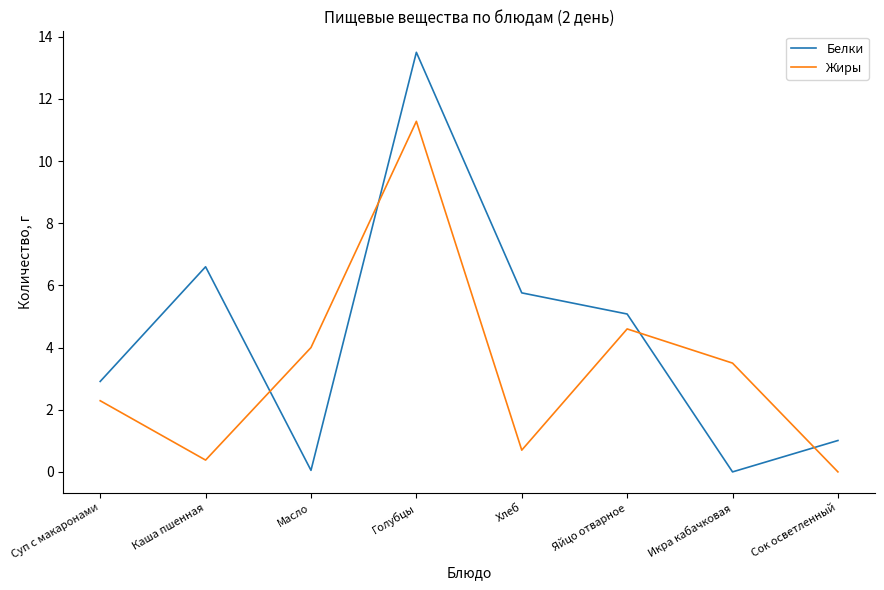

What is the sum of all Белки values?

34.9